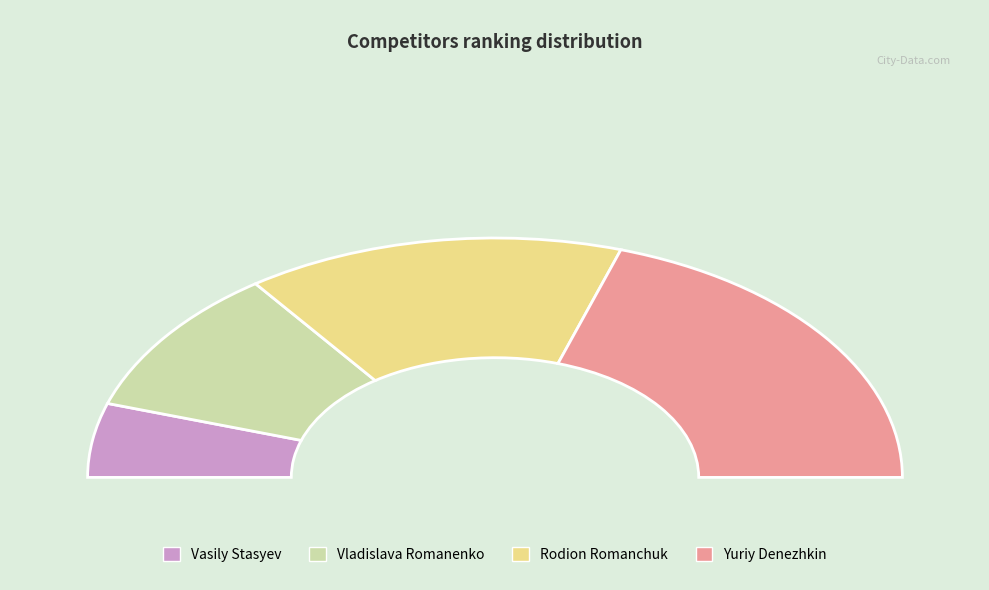

Does Rodion Romanchuk represent more than half of the total?

No